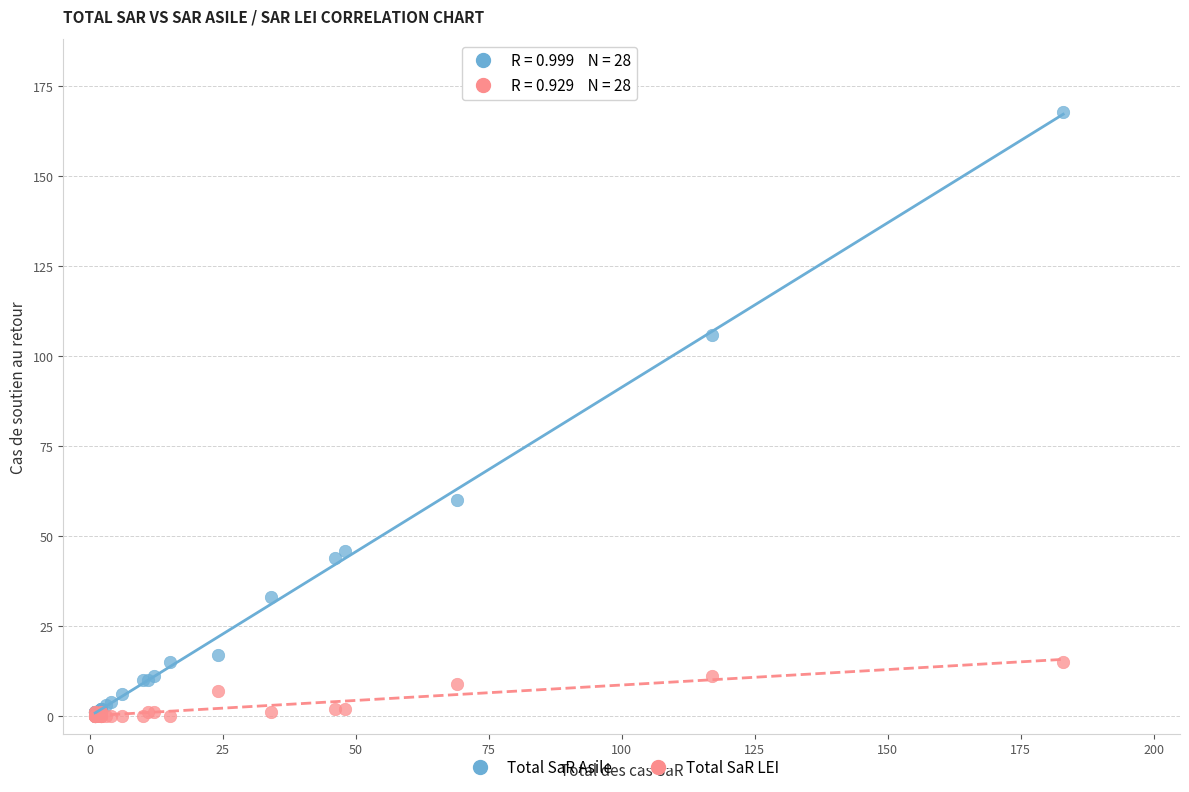

Across all series, what Y value is closest to 84?

106